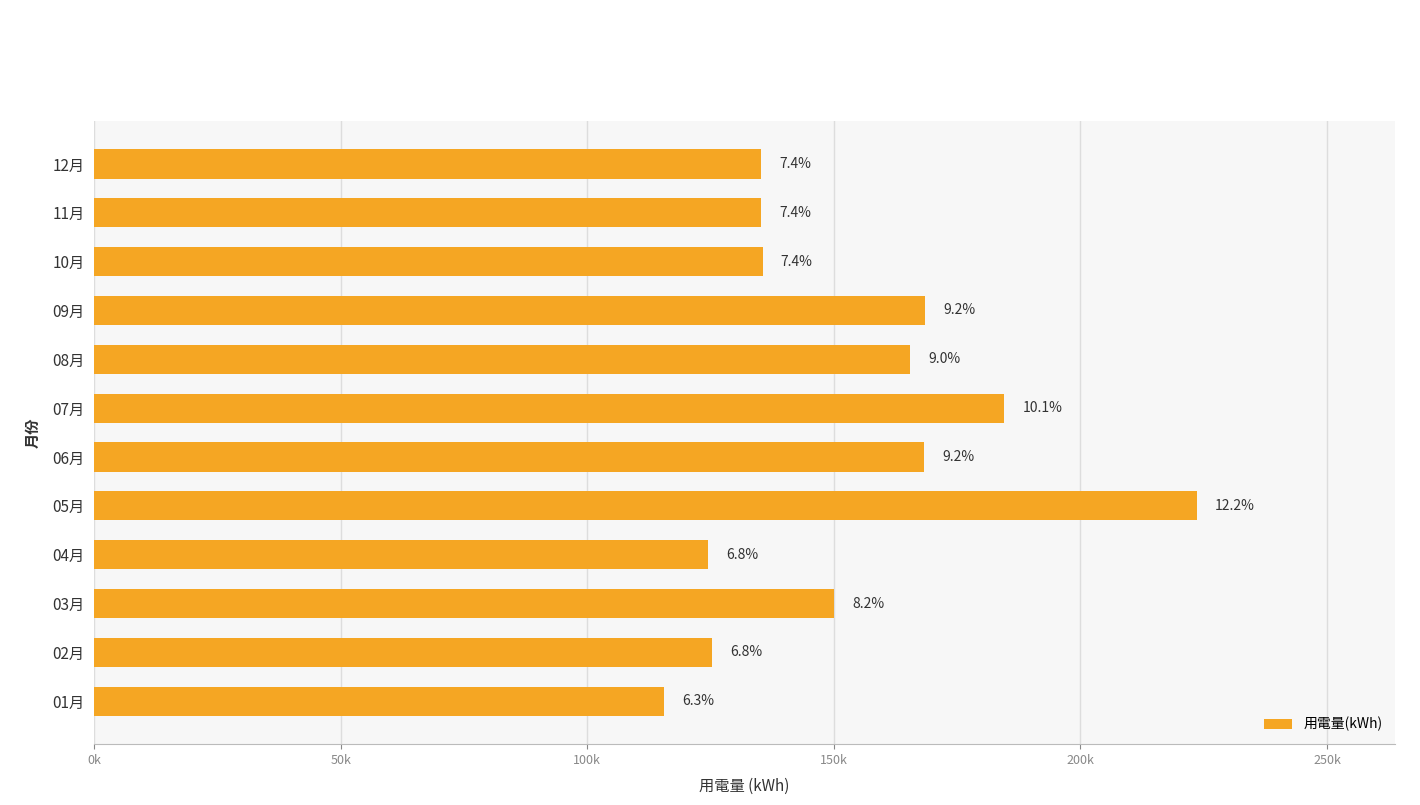

Are the bars horizontal?

Yes